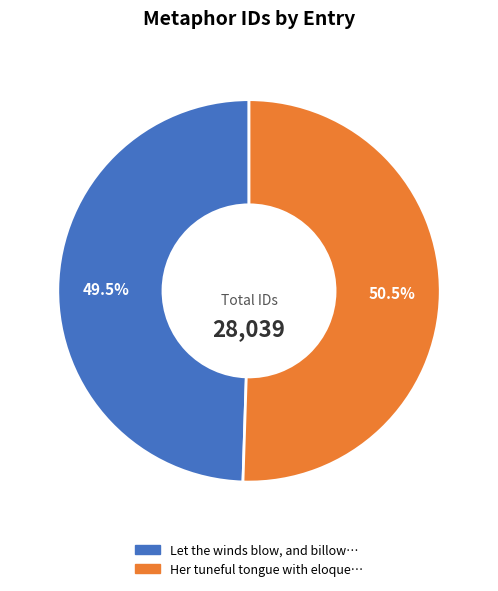

Is there a majority slice in this chart?

Yes